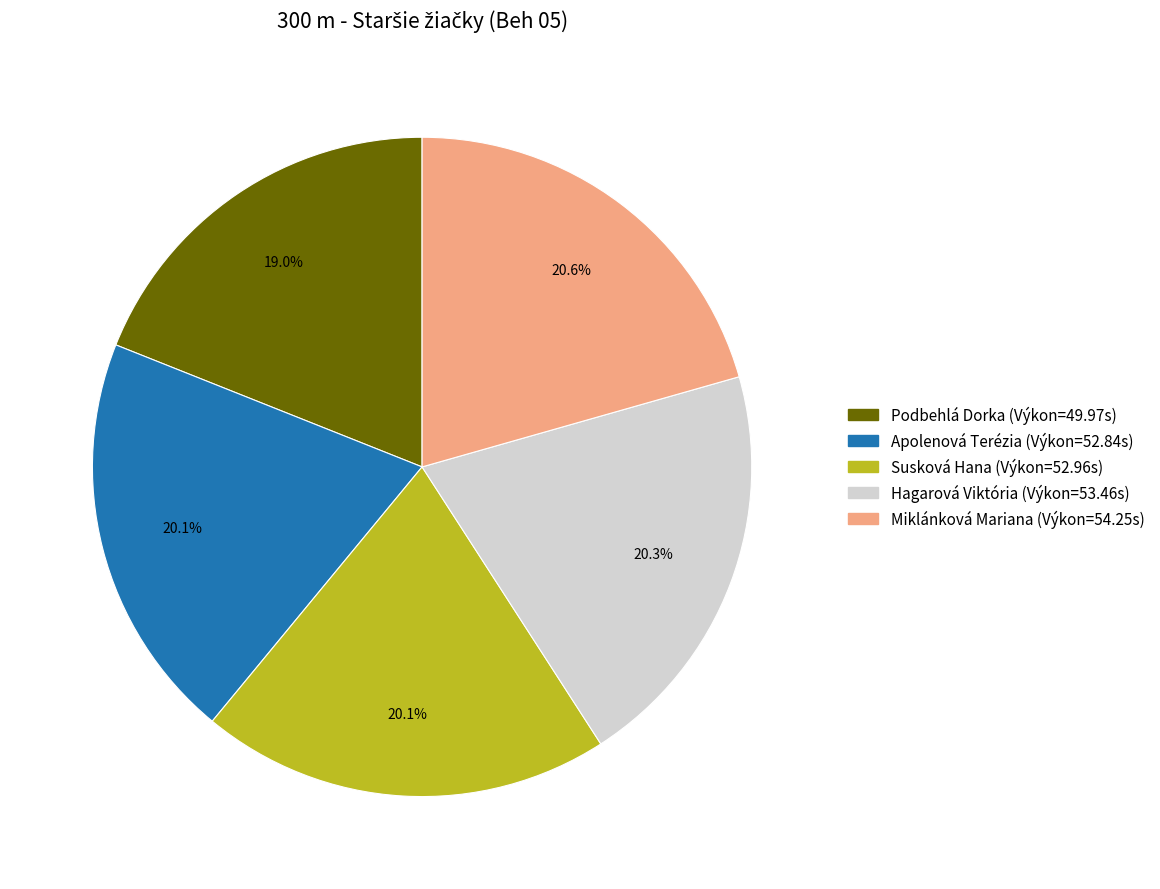

Is the sum of Apolenová Terézia and Podbehlá Dorka greater than half?

No